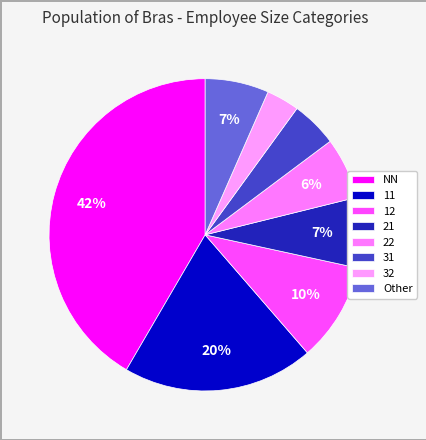

Which category has the biggest portion of the pie?

NN